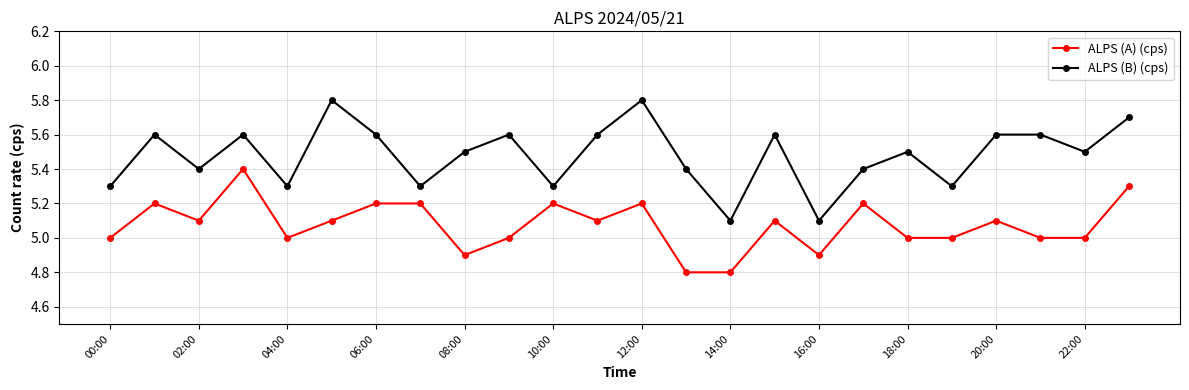

Which series has the largest range (max minus min)?

ALPS (B) (cps)